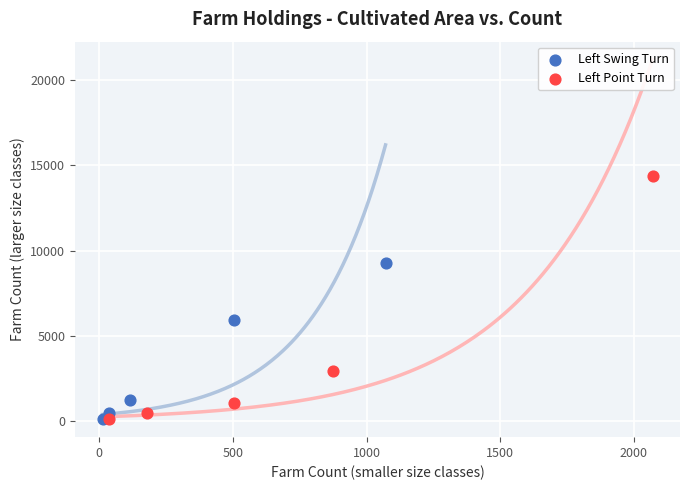

Which series has the widest spread of Y values?

Left Point Turn